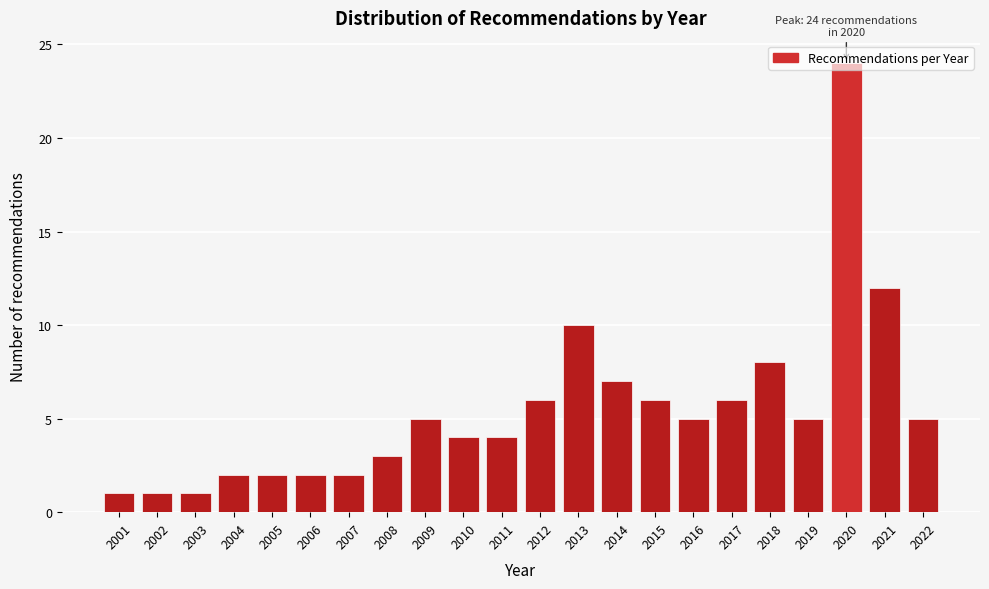

What is the sum of all values?

121